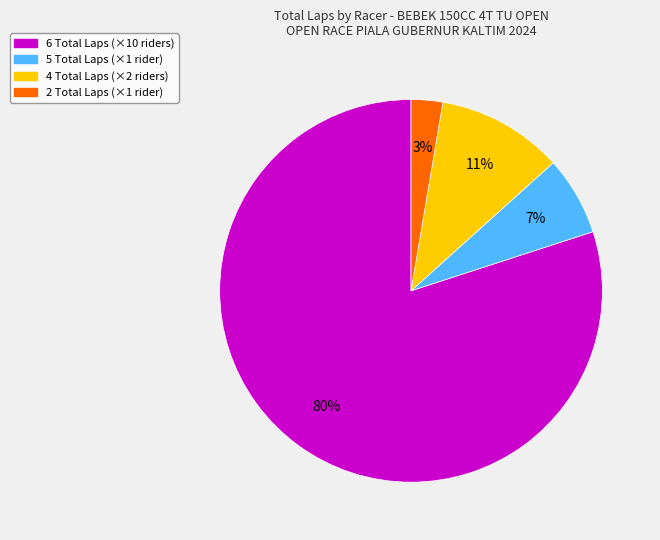

Does any single category account for the majority?

Yes